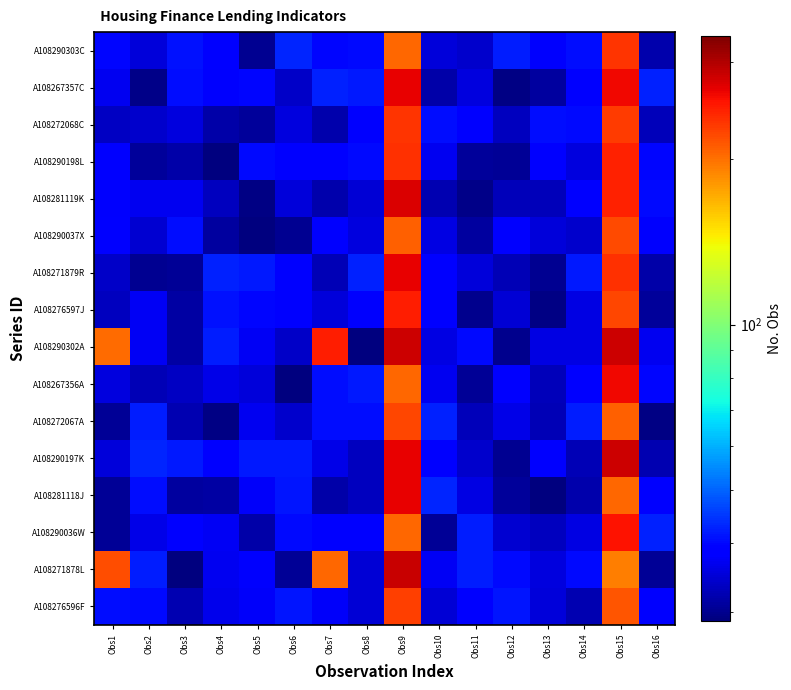

Reading left to right, list all the values displayed in this chart.

A108290303C: Obs1=39.9	Obs2=35.1	Obs3=41.2	Obs4=38.8	Obs5=30.2	Obs6=42.8	Obs7=39.8	Obs8=40.1	Obs9=204.3	Obs10=35.3	Obs11=34.1	Obs12=42.1	Obs13=38.1	Obs14=40.6	Obs15=234.6	Obs16=32.1
A108267357C: Obs1=36.8	Obs2=29.7	Obs3=40.7	Obs4=37.9	Obs5=39.7	Obs6=33.9	Obs7=42.8	Obs8=41.7	Obs9=266.7	Obs10=31.6	Obs11=35.5	Obs12=29.4	Obs13=31.0	Obs14=38.6	Obs15=263.5	Obs16=42.7
A108272068C: Obs1=33.5	Obs2=34.1	Obs3=35.6	Obs4=31.5	Obs5=30.7	Obs6=35.7	Obs7=32.1	Obs8=38.4	Obs9=234.0	Obs10=40.8	Obs11=38.9	Obs12=33.3	Obs13=40.8	Obs14=40.4	Obs15=229.2	Obs16=33.0
A108290198L: Obs1=38.6	Obs2=30.8	Obs3=31.7	Obs4=28.9	Obs5=40.1	Obs6=38.4	Obs7=39.0	Obs8=40.0	Obs9=236.1	Obs10=37.0	Obs11=30.8	Obs12=30.4	Obs13=38.4	Obs14=35.6	Obs15=246.3	Obs16=39.8
A108281119K: Obs1=37.9	Obs2=36.8	Obs3=36.9	Obs4=33.2	Obs5=29.2	Obs6=35.1	Obs7=31.9	Obs8=34.7	Obs9=273.9	Obs10=32.2	Obs11=29.6	Obs12=32.9	Obs13=33.0	Obs14=38.3	Obs15=245.5	Obs16=40.1
A108290037X: Obs1=38.4	Obs2=34.7	Obs3=40.5	Obs4=31.2	Obs5=29.1	Obs6=30.1	Obs7=39.2	Obs8=35.5	Obs9=207.5	Obs10=36.0	Obs11=31.0	Obs12=38.8	Obs13=35.2	Obs14=34.3	Obs15=220.9	Obs16=37.9
A108271879R: Obs1=34.0	Obs2=30.1	Obs3=30.5	Obs4=42.7	Obs5=41.9	Obs6=38.9	Obs7=32.6	Obs8=42.8	Obs9=266.8	Obs10=39.1	Obs11=35.3	Obs12=32.7	Obs13=30.2	Obs14=41.8	Obs15=235.8	Obs16=31.7
A108276597J: Obs1=33.2	Obs2=37.1	Obs3=31.3	Obs4=41.1	Obs5=39.7	Obs6=39.2	Obs7=35.0	Obs8=37.8	Obs9=248.1	Obs10=38.2	Obs11=30.0	Obs12=34.8	Obs13=29.4	Obs14=35.9	Obs15=223.7	Obs16=30.9
A108290302A: Obs1=201.9	Obs2=37.3	Obs3=31.3	Obs4=42.1	Obs5=37.2	Obs6=33.8	Obs7=248.7	Obs8=29.1	Obs9=284.0	Obs10=35.7	Obs11=40.1	Obs12=30.0	Obs13=35.8	Obs14=35.9	Obs15=282.0	Obs16=37.0
A108267356A: Obs1=35.6	Obs2=32.6	Obs3=33.6	Obs4=36.3	Obs5=35.1	Obs6=29.1	Obs7=40.7	Obs8=41.7	Obs9=205.5	Obs10=36.8	Obs11=30.4	Obs12=38.5	Obs13=32.8	Obs14=38.3	Obs15=261.8	Obs16=39.9
A108272067A: Obs1=30.4	Obs2=42.0	Obs3=32.1	Obs4=29.3	Obs5=36.8	Obs6=34.1	Obs7=40.7	Obs8=40.4	Obs9=222.4	Obs10=42.5	Obs11=33.0	Obs12=36.2	Obs13=32.5	Obs14=42.3	Obs15=207.8	Obs16=29.4
A108290197K: Obs1=35.1	Obs2=43.1	Obs3=41.6	Obs4=39.6	Obs5=41.6	Obs6=41.7	Obs7=36.3	Obs8=33.3	Obs9=266.1	Obs10=38.3	Obs11=34.2	Obs12=30.2	Obs13=39.6	Obs14=32.6	Obs15=281.9	Obs16=32.3
A108281118J: Obs1=30.6	Obs2=40.8	Obs3=31.0	Obs4=31.4	Obs5=37.4	Obs6=41.4	Obs7=31.6	Obs8=33.3	Obs9=266.6	Obs10=42.8	Obs11=36.0	Obs12=30.9	Obs13=29.0	Obs14=32.1	Obs15=204.7	Obs16=38.6
A108290036W: Obs1=30.6	Obs2=36.1	Obs3=38.8	Obs4=37.2	Obs5=31.7	Obs6=40.4	Obs7=39.1	Obs8=39.4	Obs9=204.6	Obs10=30.6	Obs11=42.2	Obs12=34.5	Obs13=33.1	Obs14=35.8	Obs15=255.6	Obs16=42.6
A108271878L: Obs1=219.5	Obs2=42.1	Obs3=29.2	Obs4=36.8	Obs5=37.9	Obs6=30.3	Obs7=205.5	Obs8=34.8	Obs9=284.8	Obs10=37.4	Obs11=42.2	Obs12=40.4	Obs13=35.5	Obs14=40.1	Obs15=193.7	Obs16=30.4
A108276596F: Obs1=40.7	Obs2=40.3	Obs3=32.2	Obs4=36.4	Obs5=37.5	Obs6=41.3	Obs7=37.5	Obs8=34.7	Obs9=227.9	Obs10=34.9	Obs11=38.2	Obs12=41.3	Obs13=35.3	Obs14=32.4	Obs15=214.7	Obs16=39.5